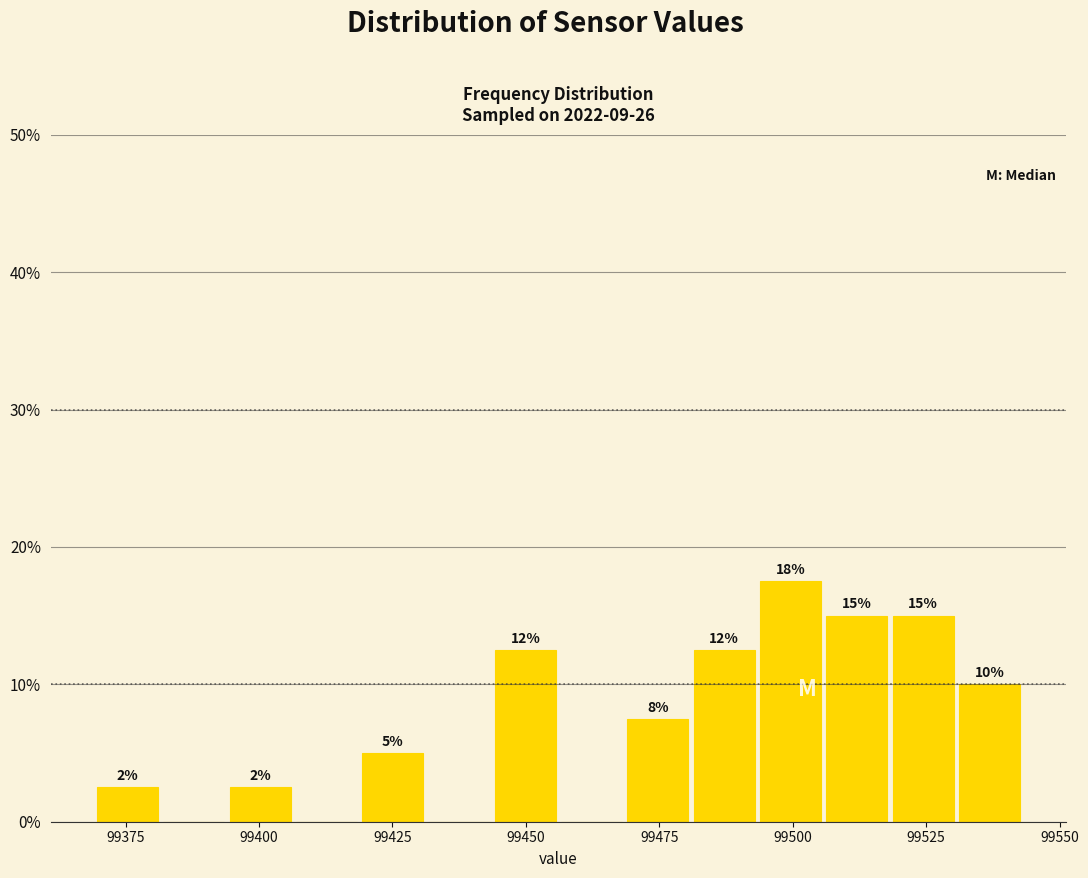

Around what value on the x-axis is the tallest bar? Give the approximate position of its centre, as read against the axis.

99500